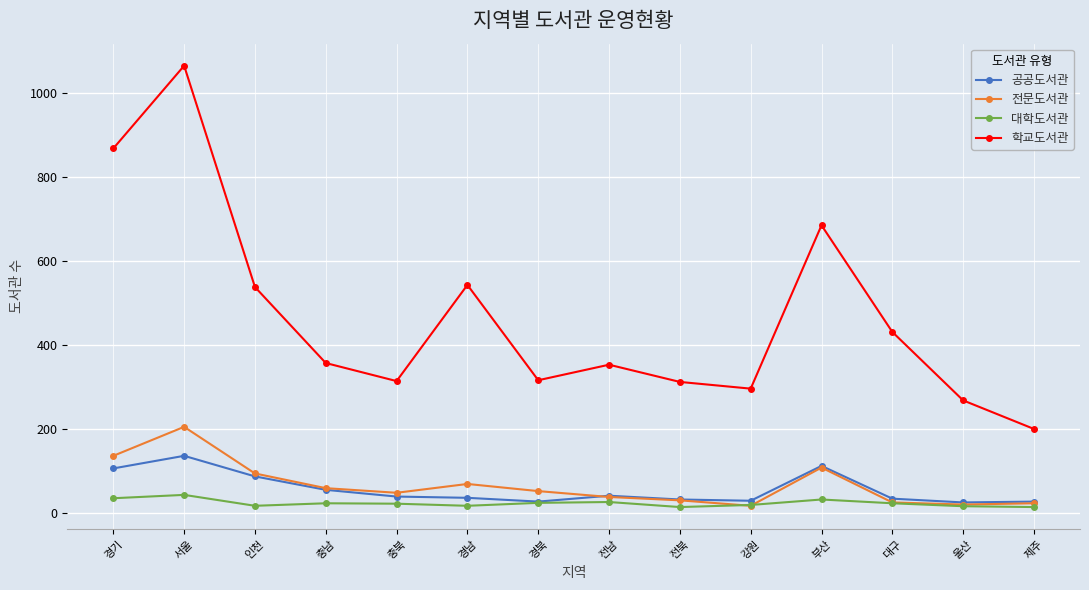

How many data points in 공공도서관 are less than 38?

7